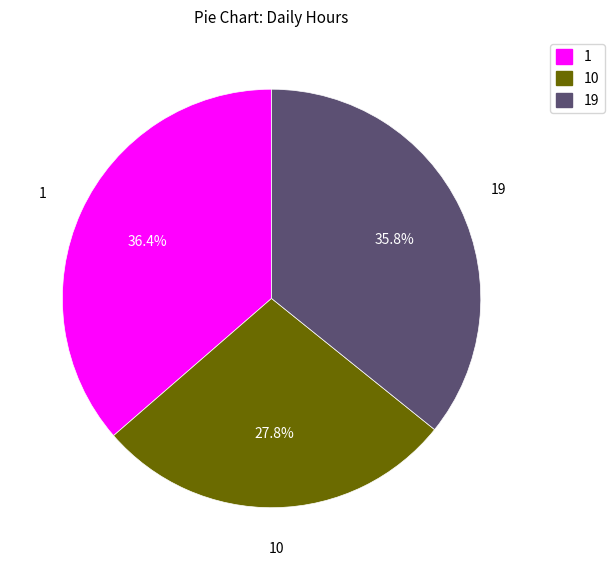

Between 10 and 19, which is larger?

19